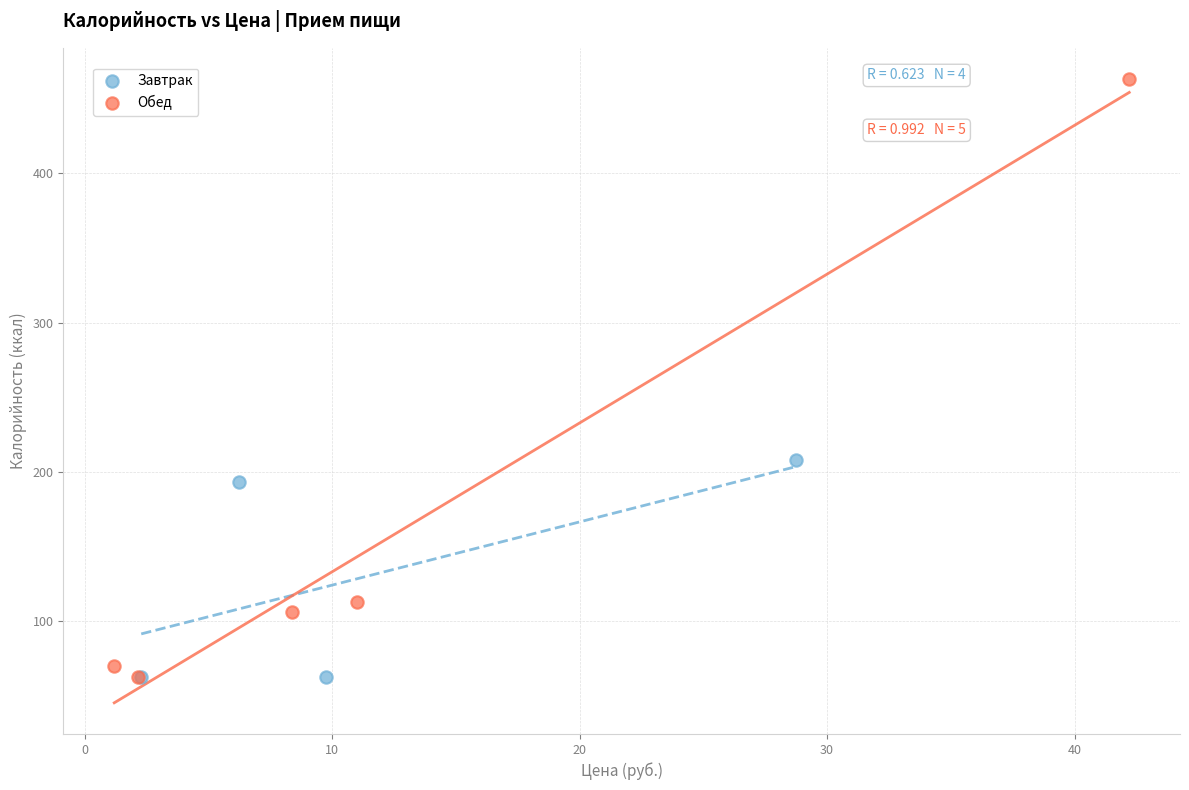

Which series reaches the maximum Y coordinate?

Обед